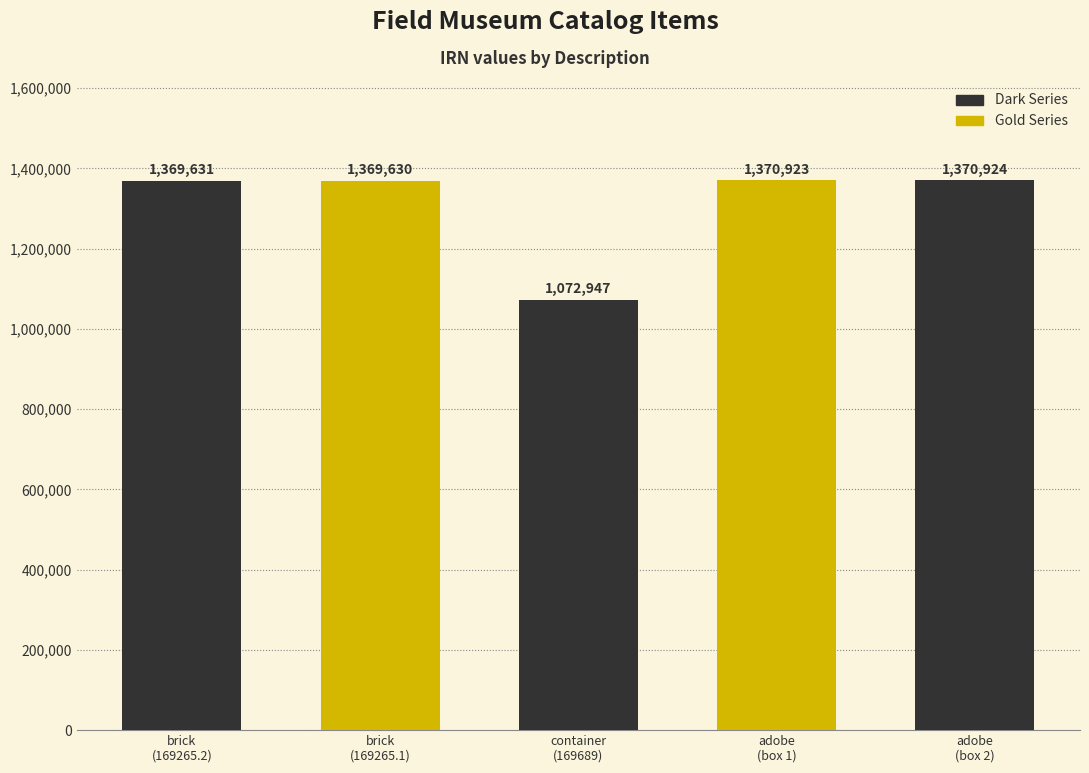

What is the maximum value shown in the chart?

1370924